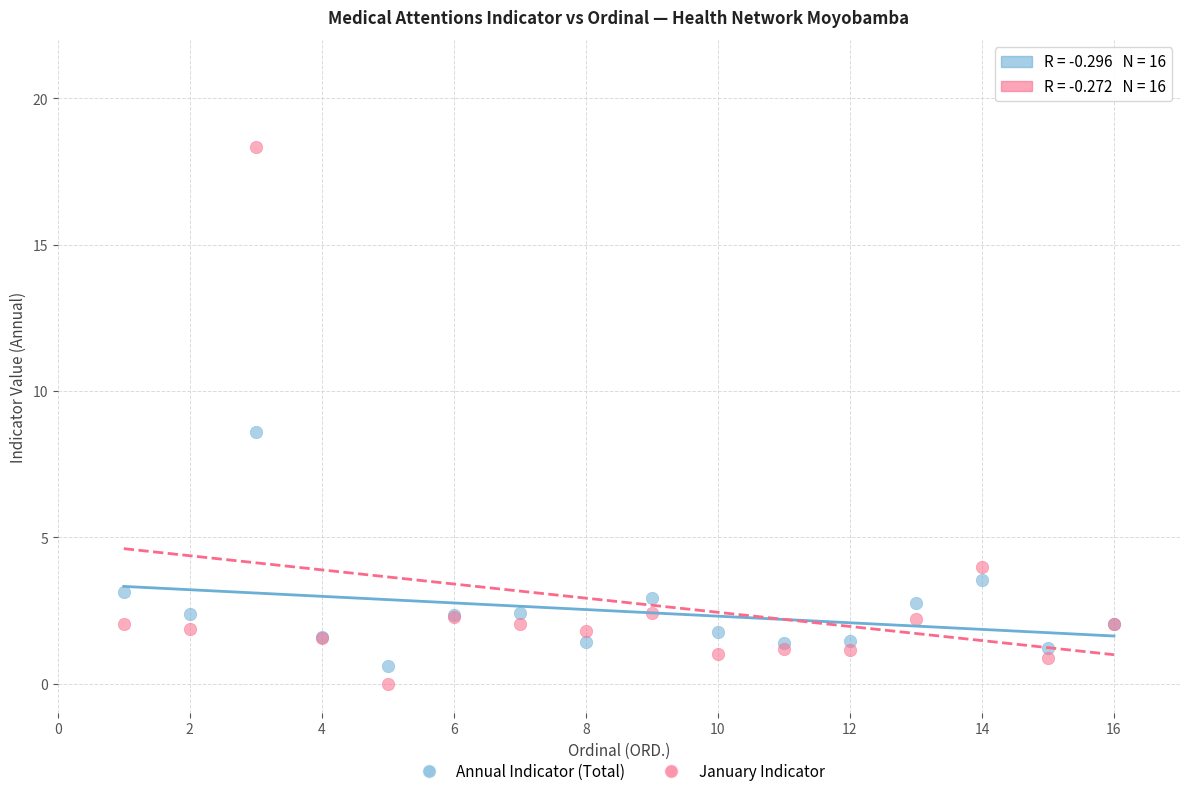

What are all the series names shown in the legend?

Annual Indicator (Total), January Indicator